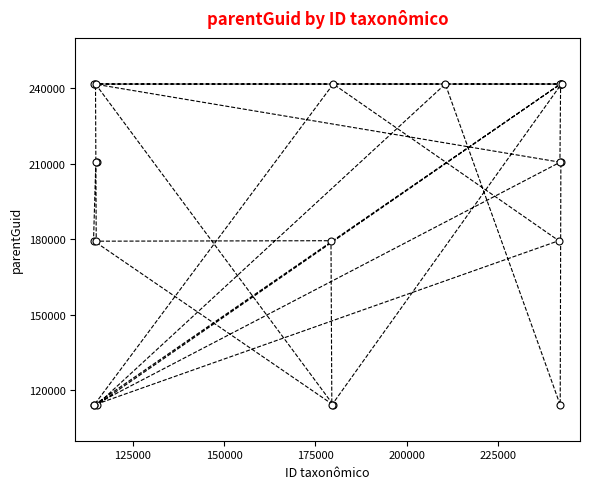

What is the value of the 12th point from the left?

114188